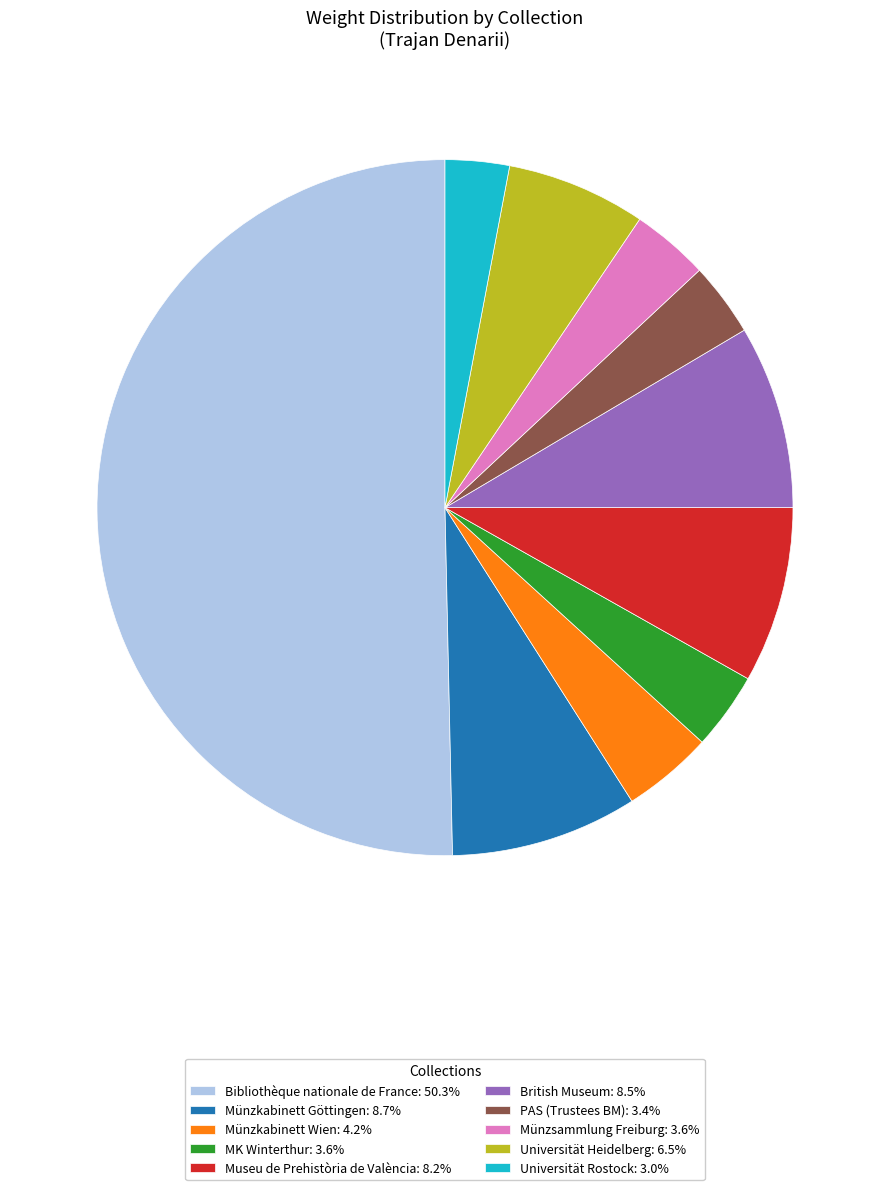

Is the sum of Museu de Prehistòria de València: 8.2% and Münzkabinett Wien: 4.2% greater than half?

No